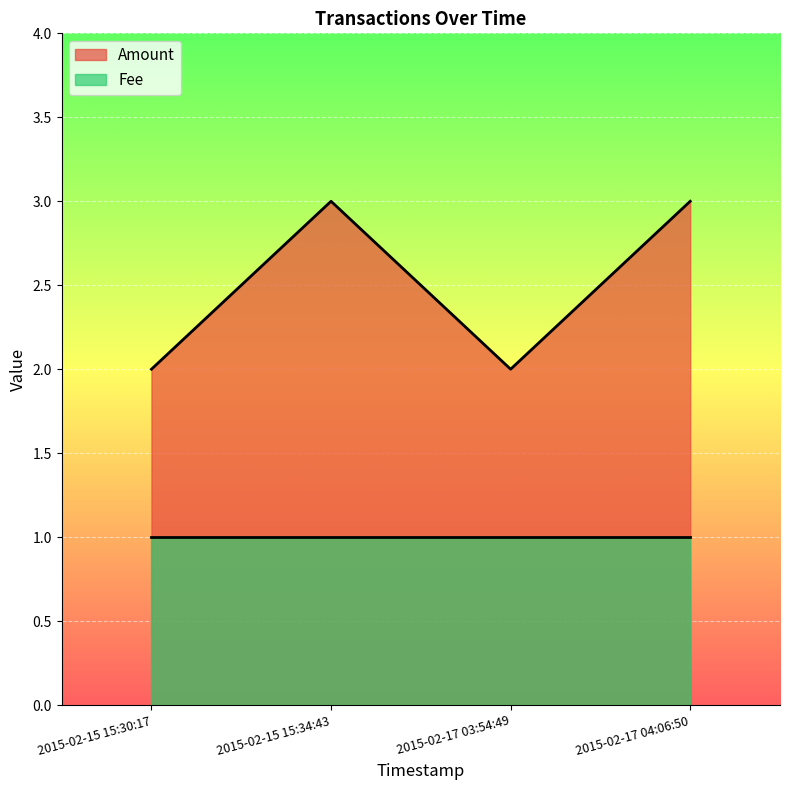

Reading right to left, list all the values displayed in this chart.

3	2	3	2